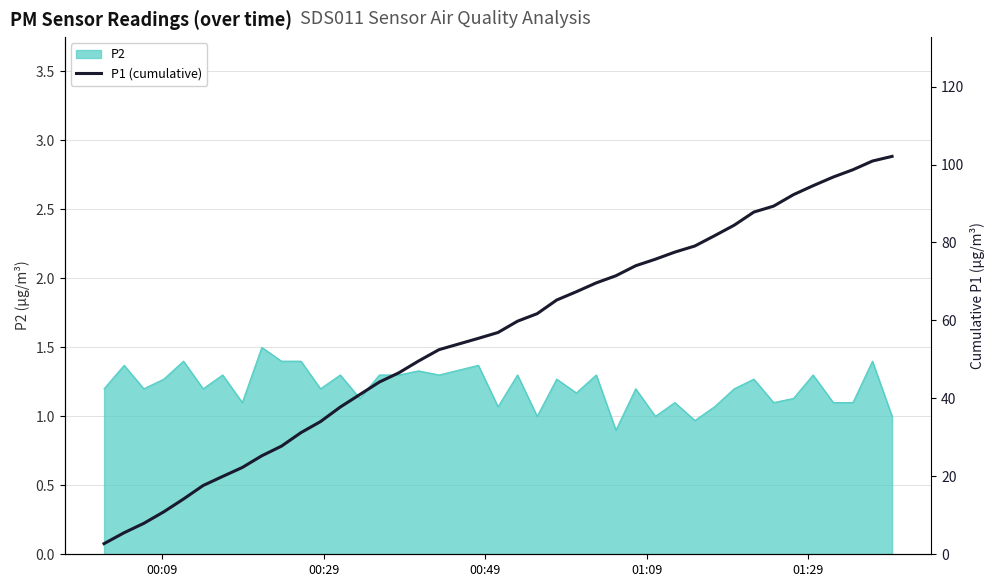

Does the chart display data point markers on the line(s)?

No